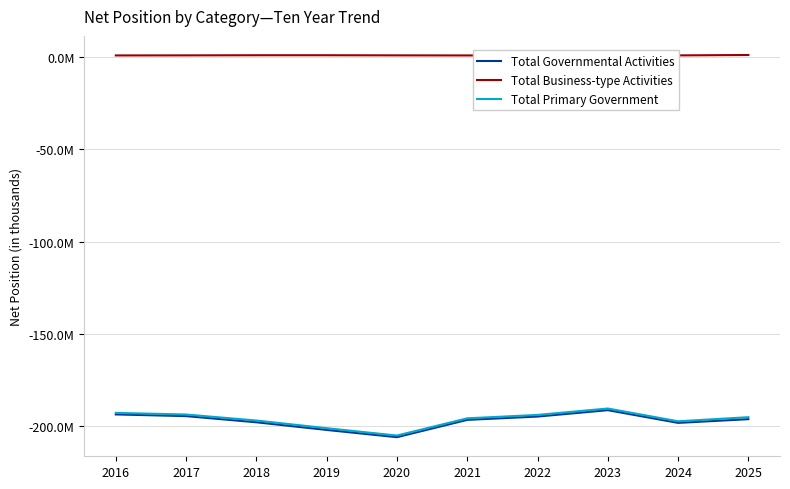

Does the chart have visible grid lines?

Yes